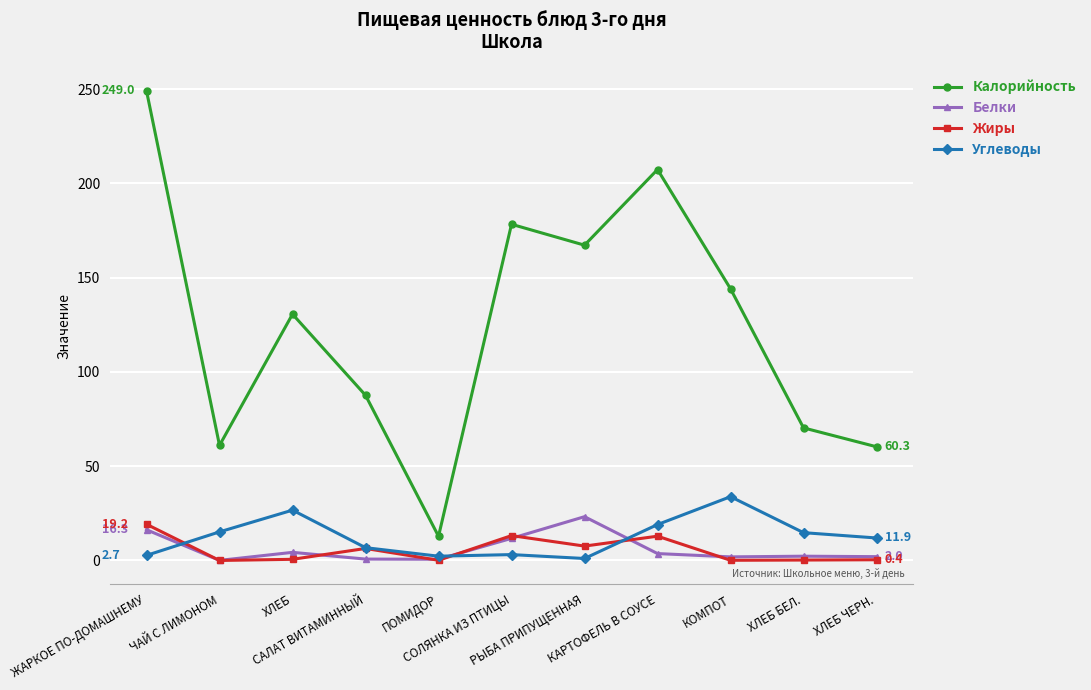

What is the difference between the second highest and second lowest values in the Калорийность series?

147.0